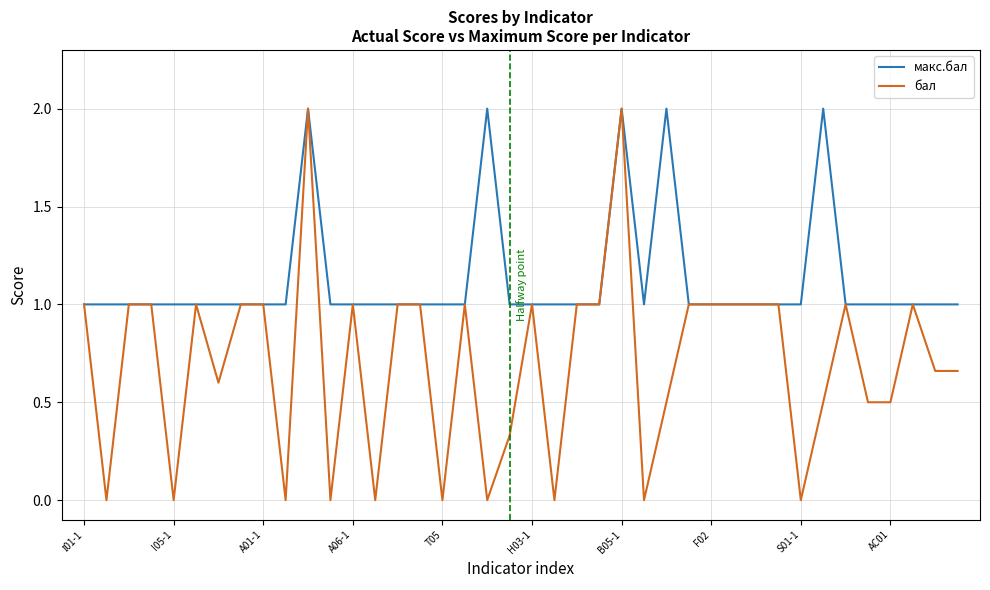

What is the highest value of the макс.бал series?

2.0